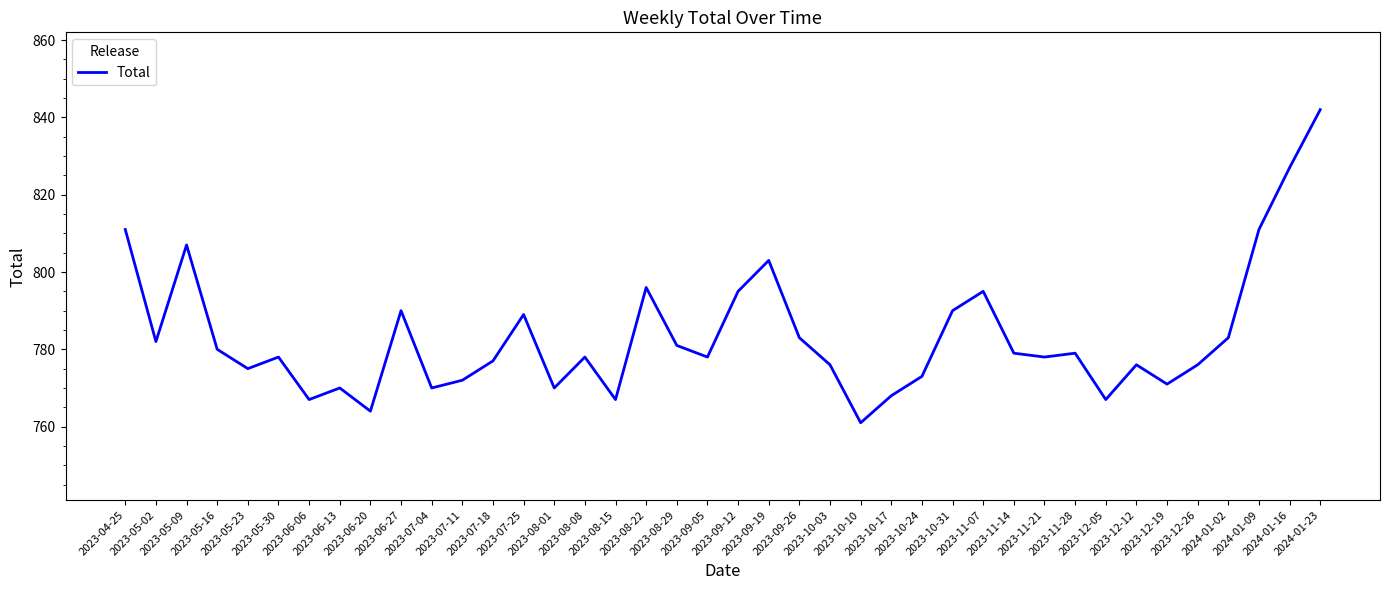

Reading left to right, extract all data points from this chart.

2023-04-25=811	2023-05-02=782	2023-05-09=807	2023-05-16=780	2023-05-23=775	2023-05-30=778	2023-06-06=767	2023-06-13=770	2023-06-20=764	2023-06-27=790	2023-07-04=770	2023-07-11=772	2023-07-18=777	2023-07-25=789	2023-08-01=770	2023-08-08=778	2023-08-15=767	2023-08-22=796	2023-08-29=781	2023-09-05=778	2023-09-12=795	2023-09-19=803	2023-09-26=783	2023-10-03=776	2023-10-10=761	2023-10-17=768	2023-10-24=773	2023-10-31=790	2023-11-07=795	2023-11-14=779	2023-11-21=778	2023-11-28=779	2023-12-05=767	2023-12-12=776	2023-12-19=771	2023-12-26=776	2024-01-02=783	2024-01-09=811	2024-01-16=827	2024-01-23=842